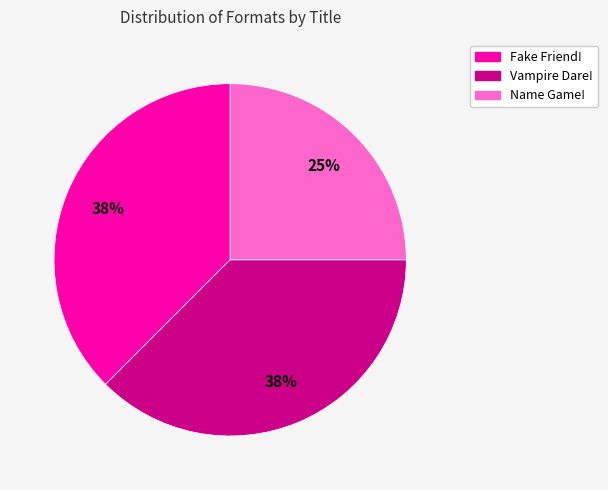

To the nearest percent, what percentage of the pie is Name Game!?

25%